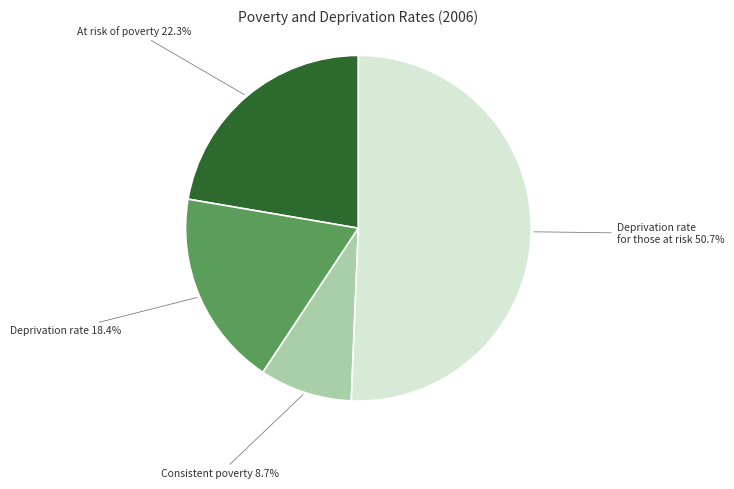

Does any single category account for the majority?

Yes